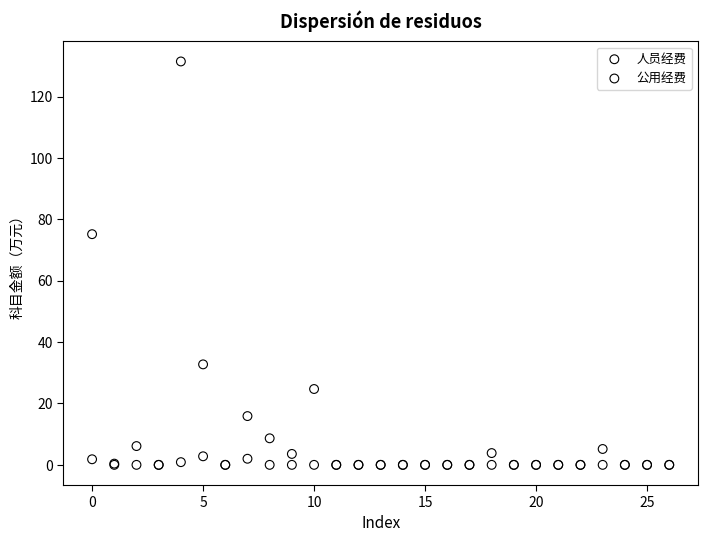

In the 人员经费 series, what Y value is closest to 65?

75.2